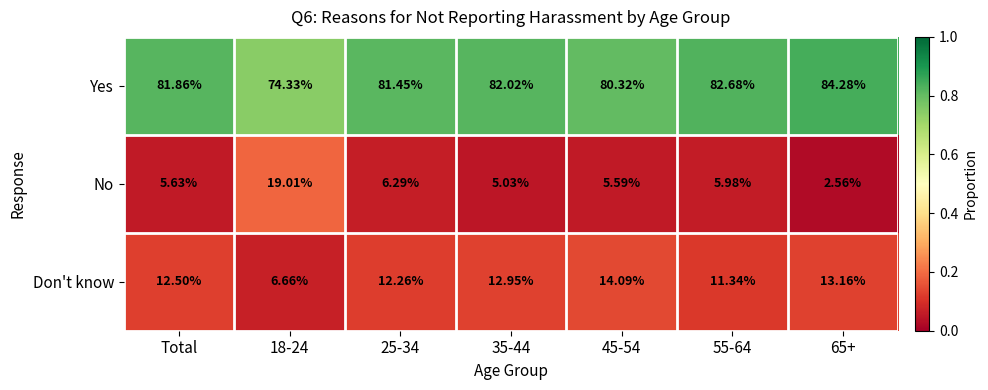

At which label does No first exceed 5?

Total